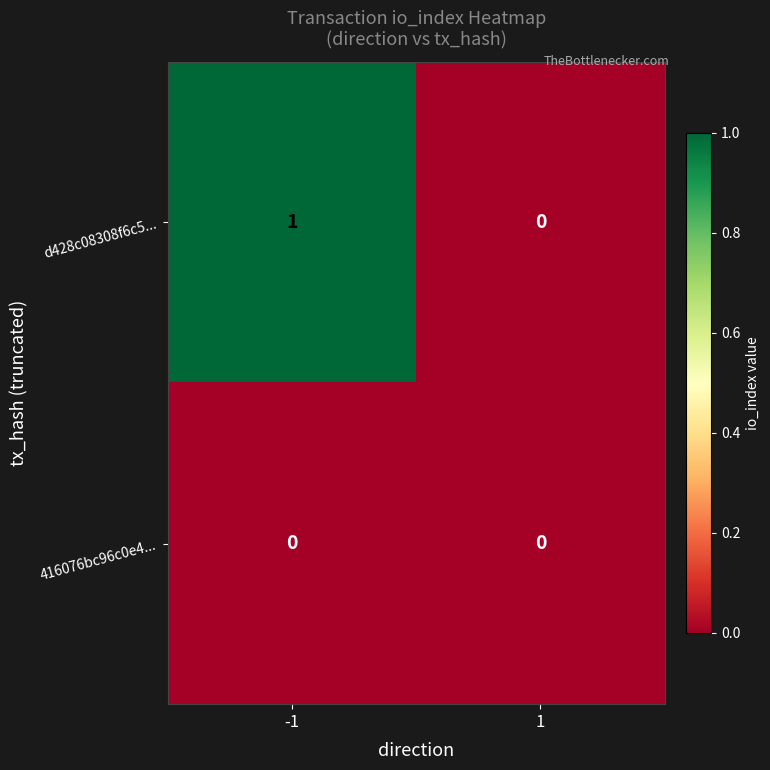

Reading left to right, what are all the values shown in this chart?

d428c08308f6c5...: -1=1	1=0
416076bc96c0e4...: -1=0	1=0